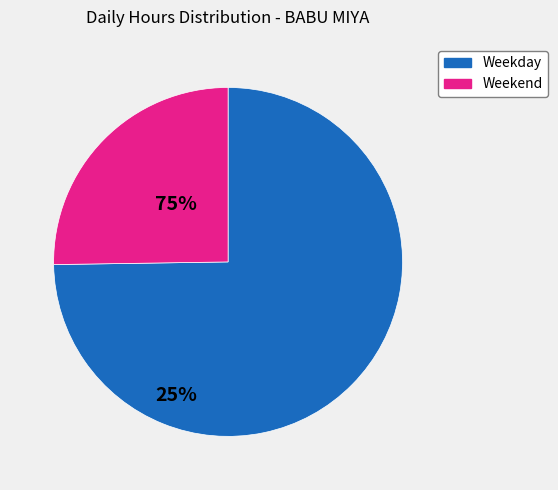

Is there any slice that represents more than half of the pie?

Yes